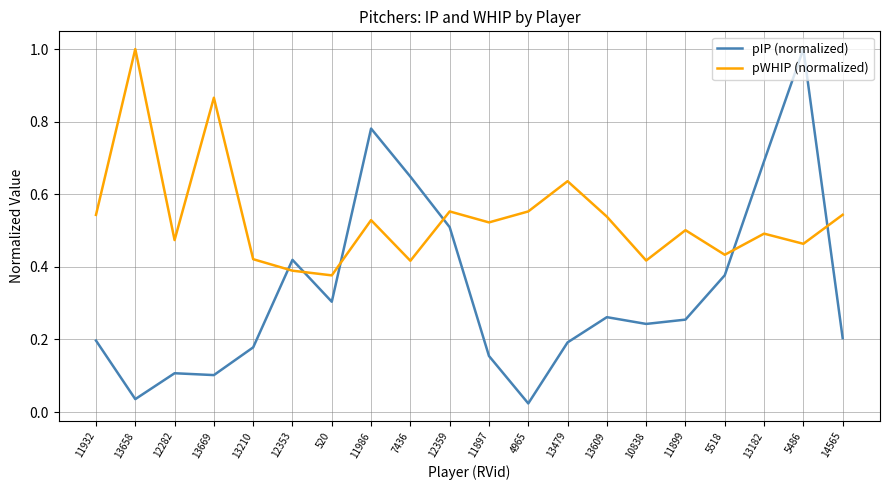

Rank the series by their average value, from highest to lowest.

pWHIP (normalized), pIP (normalized)